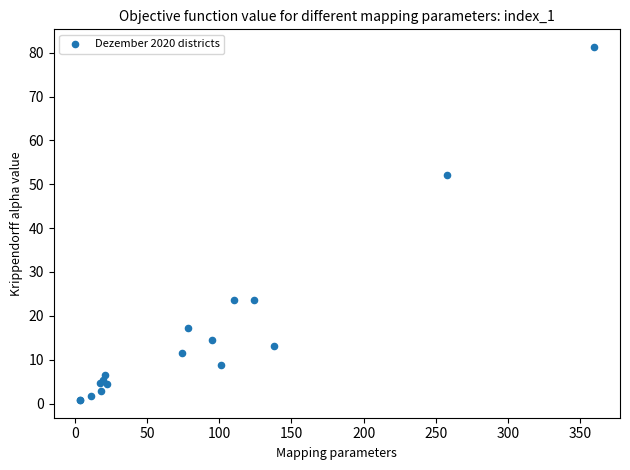

What Y value in the scatter plot is closest to 41?

52.1